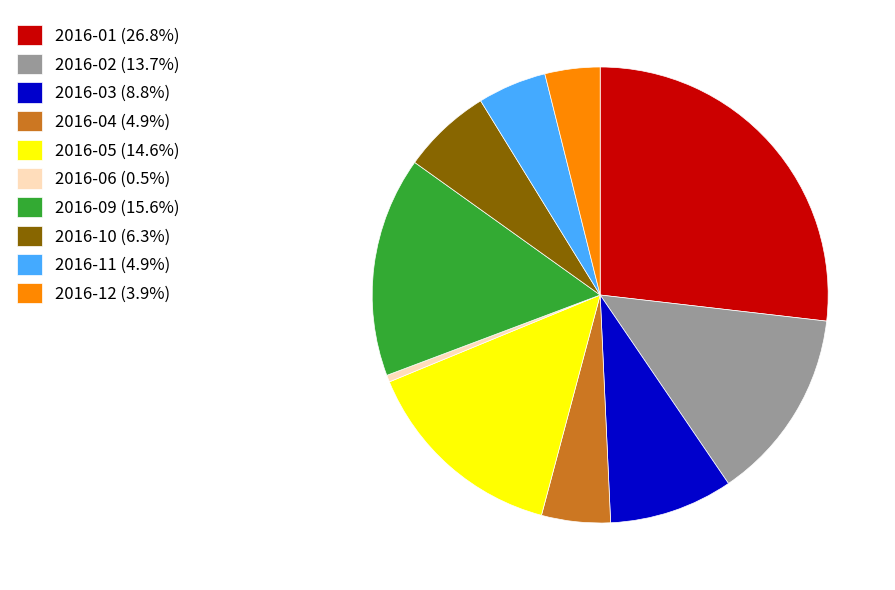

Does 2016-11 (4.9%) account for over 50% of the chart?

No